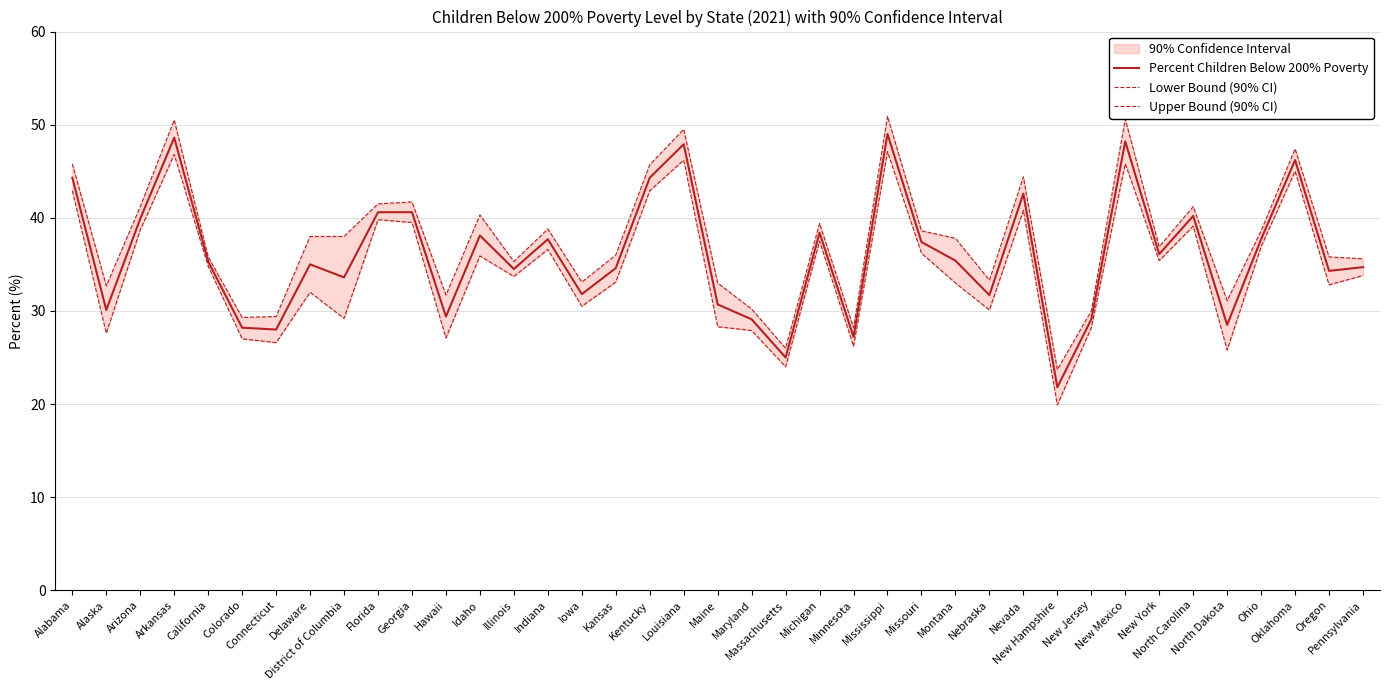

What is the average value of the Percent Children Below 200% Poverty series?

36.0